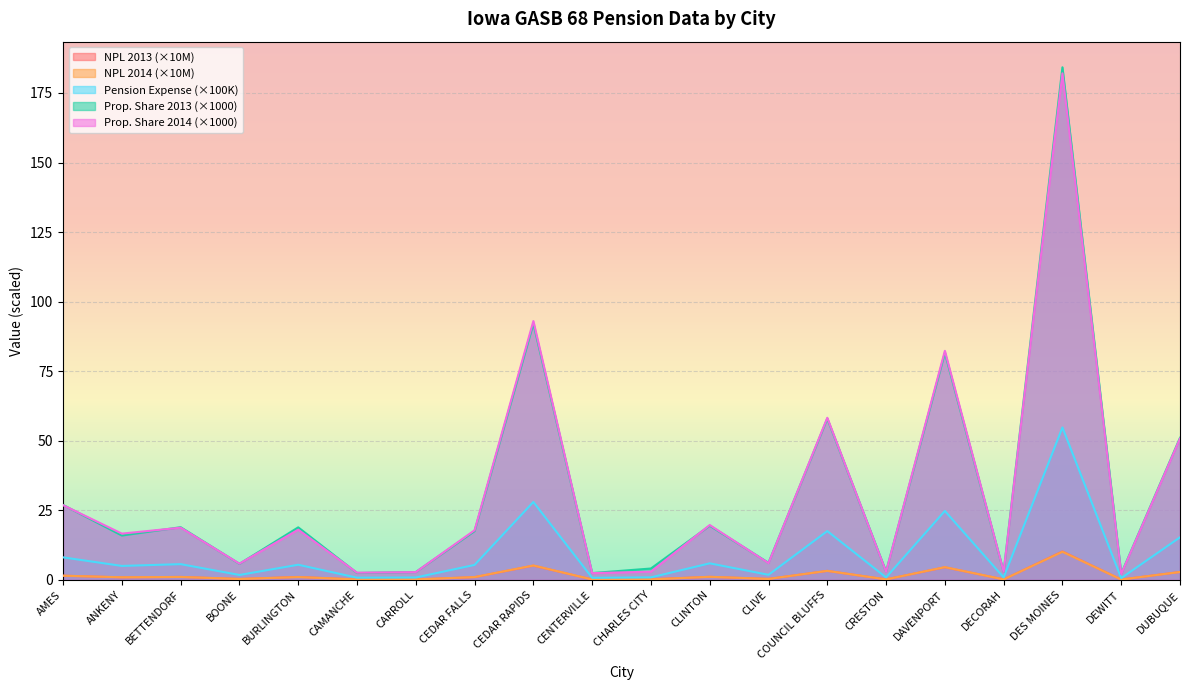

What is the approximate value of Pension Expense at AMES?

8.1